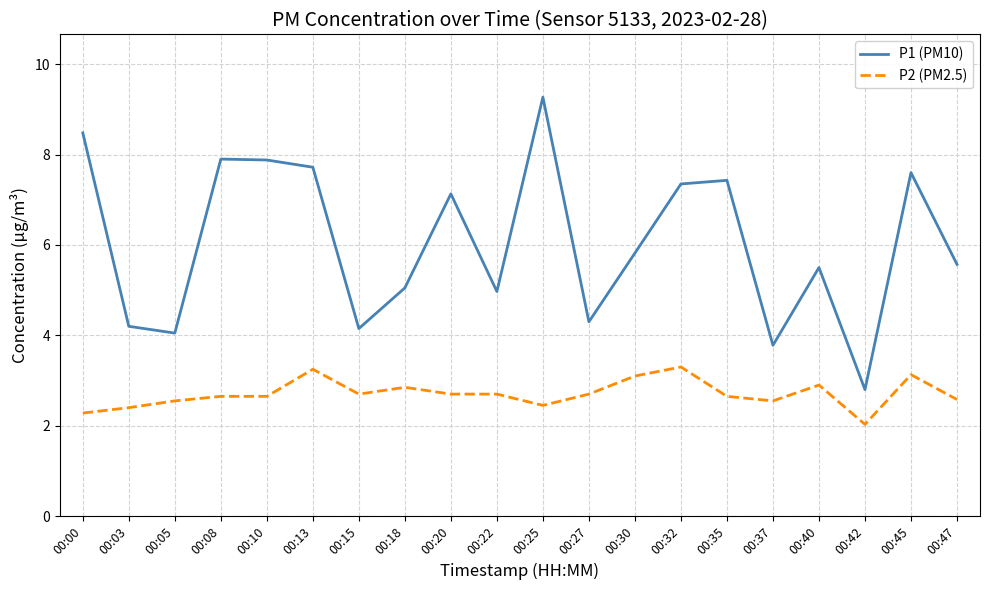

True or false: P2 (PM2.5) and P1 (PM10) intersect in this chart.

False